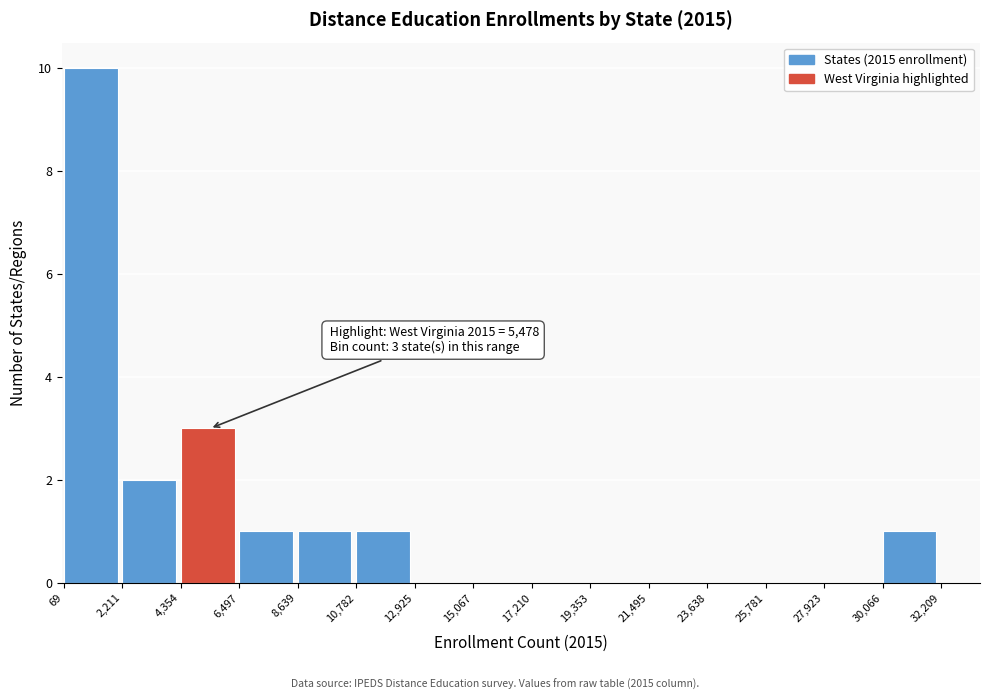

Which range on the x-axis has the tallest bar?

69 to 2,211